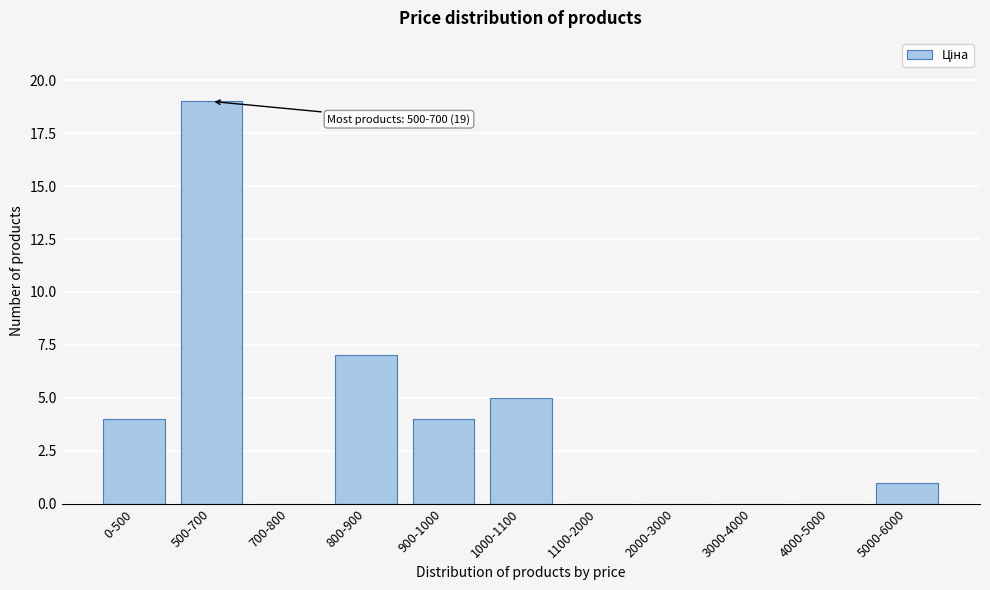

Reading left to right, what are all the values shown in this chart?

0-500=4	500-700=19	700-800=0	800-900=7	900-1000=4	1000-1100=5	1100-2000=0	2000-3000=0	3000-4000=0	4000-5000=0	5000-6000=1